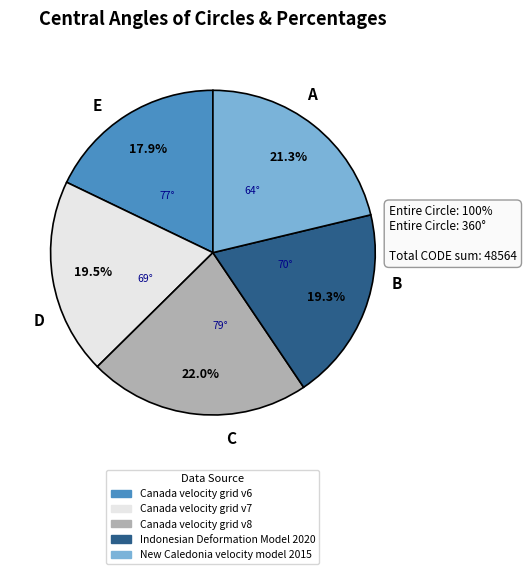

How many slices are in this pie chart?

5